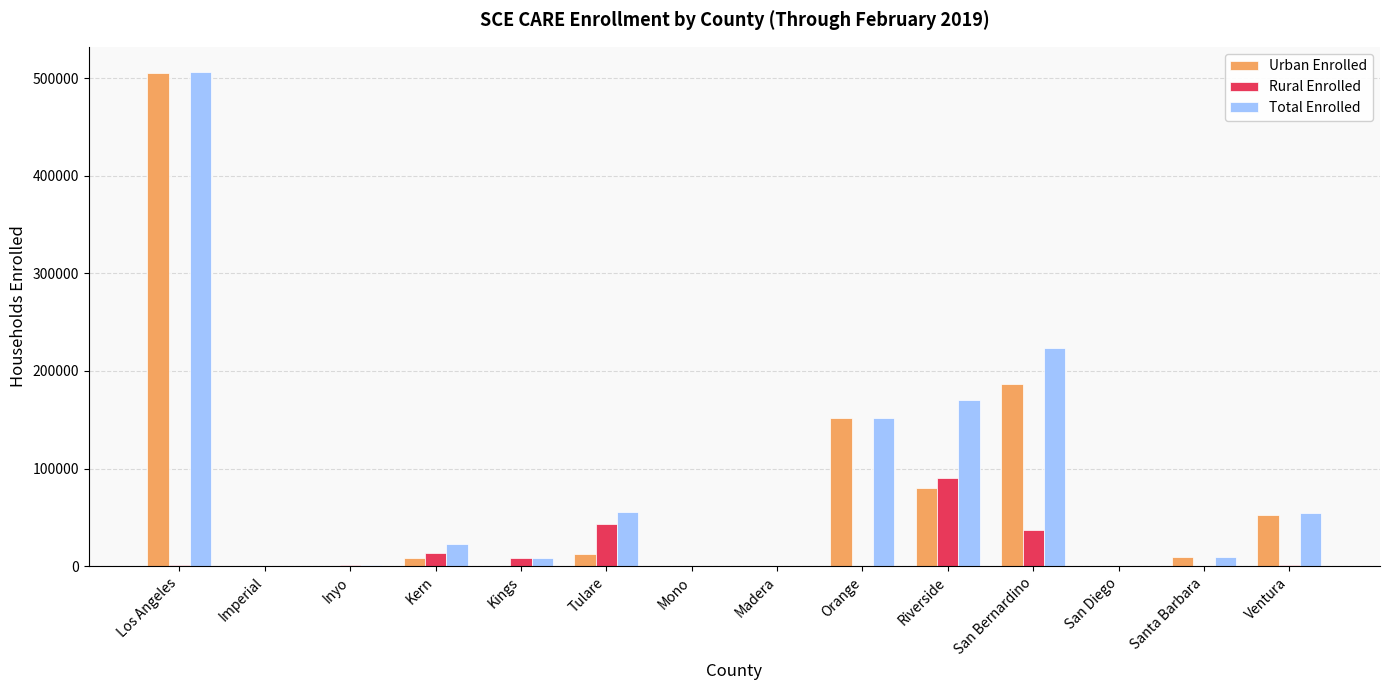

How many data points does each series have?

14